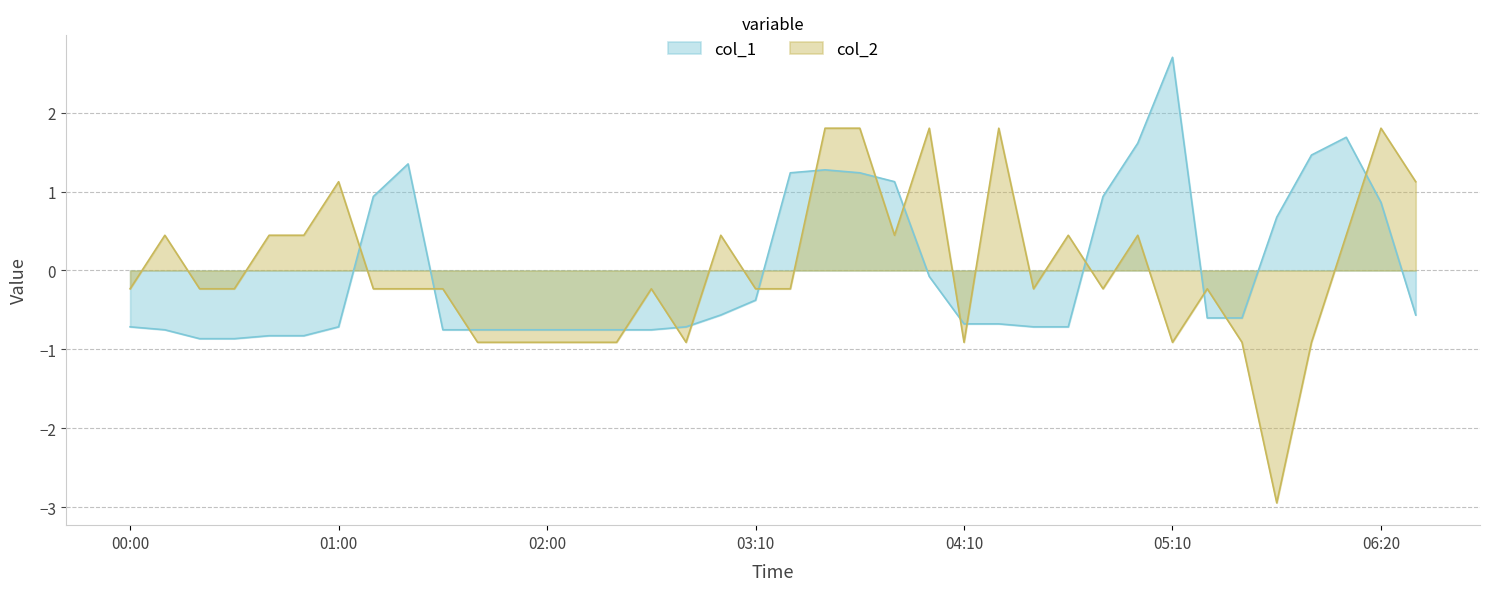

How many distinct data groups are displayed?

2